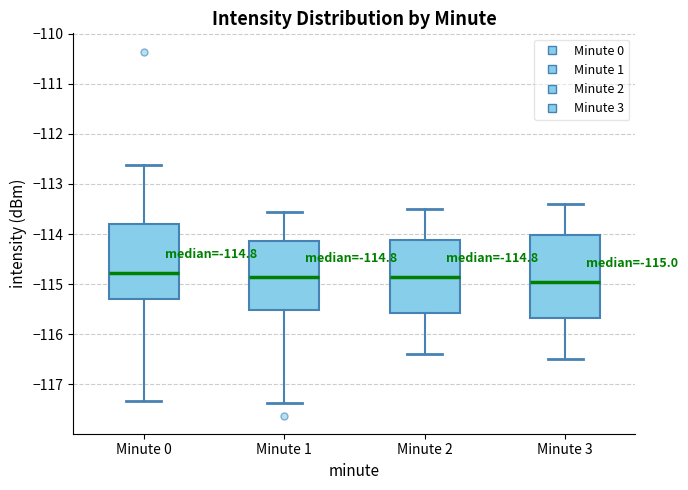

Which box is the tallest, from its lower edge to its upper edge?

Minute 3